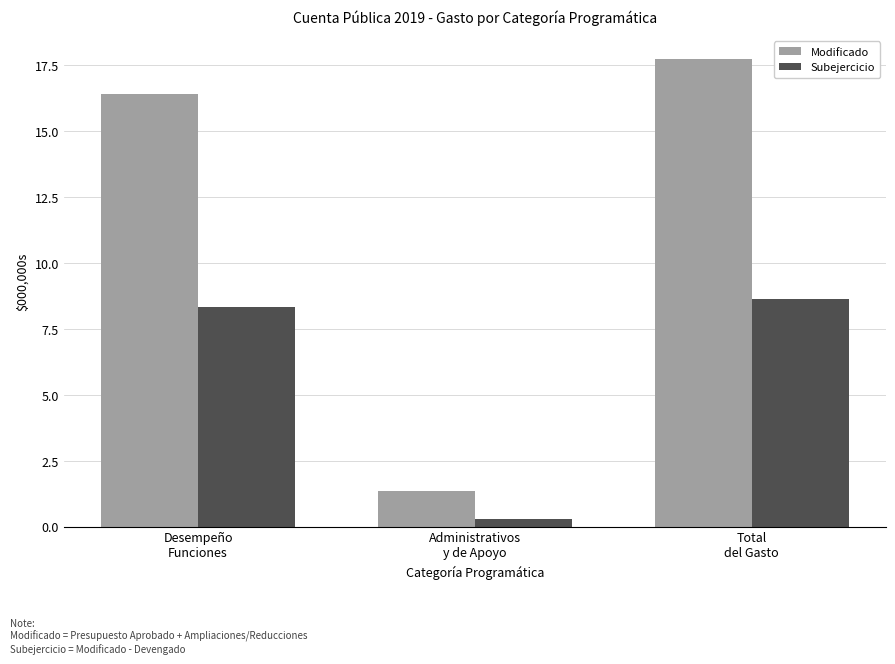

What is the label of the 1st bar from the left?

Desempeño
Funciones